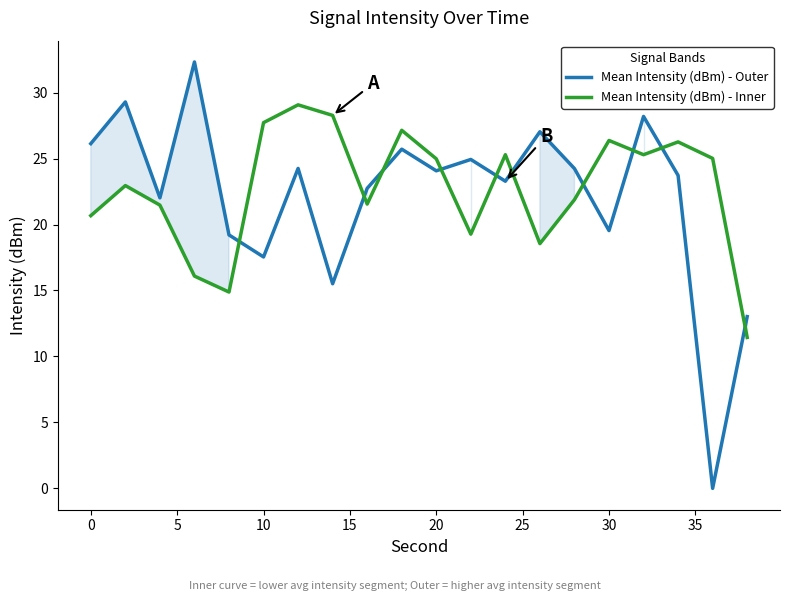

True or false: Mean Intensity (dBm) - Inner and Mean Intensity (dBm) - Outer intersect in this chart.

True